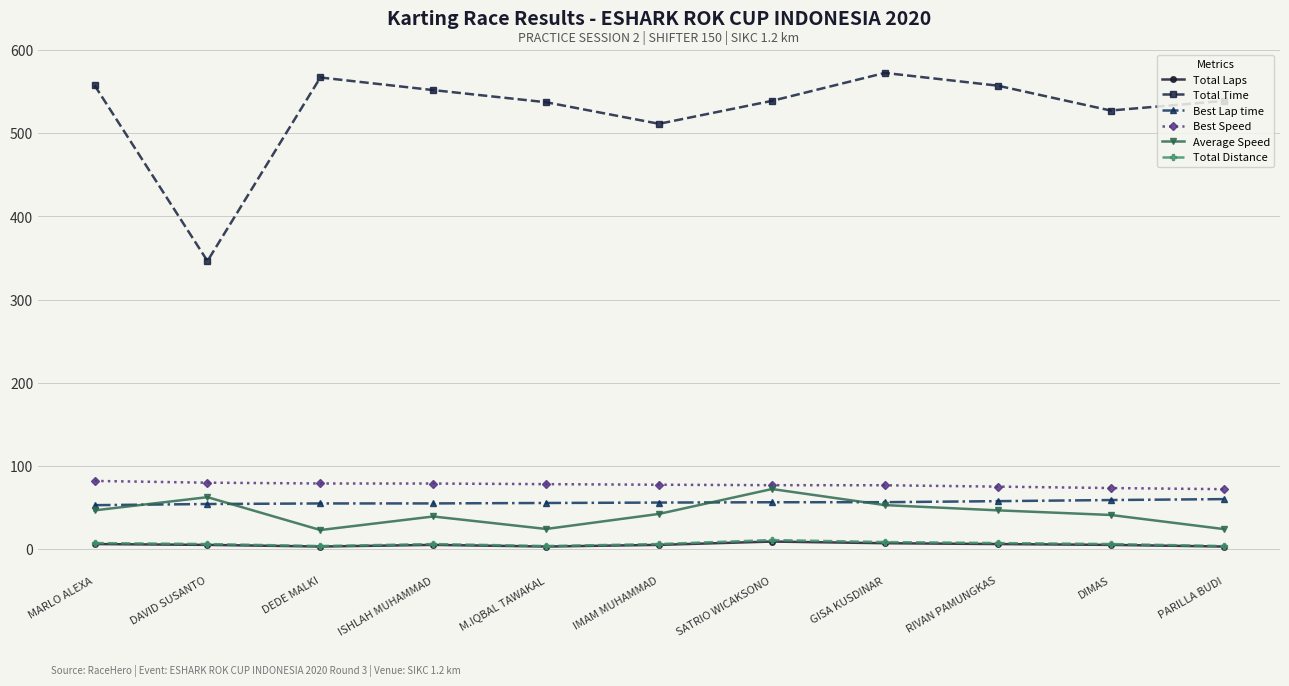

Which category has the highest value across all series?

GISA KUSDINAR